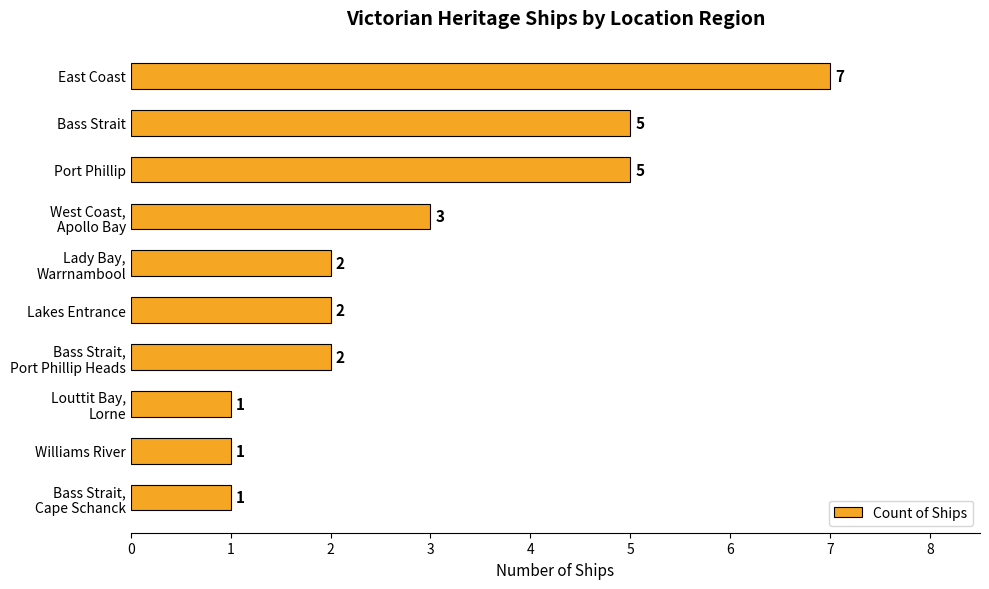

How many values are between 1 and 5?

9